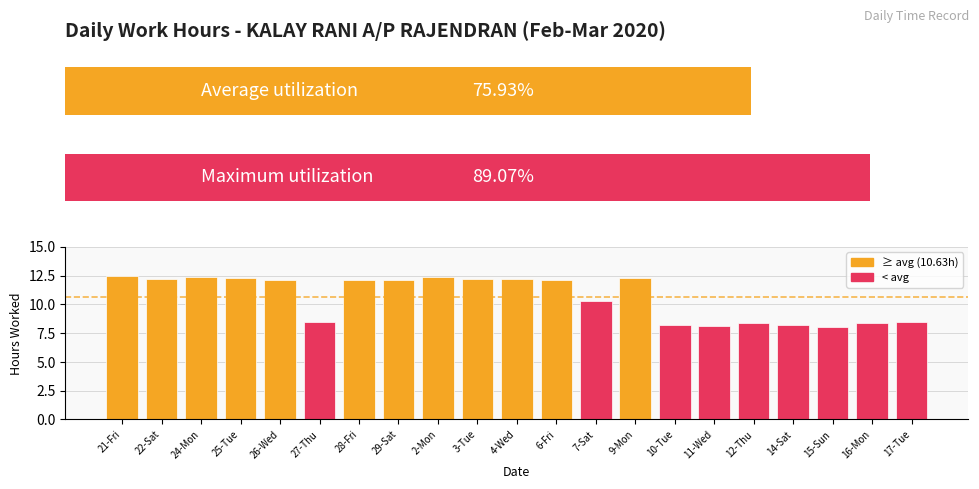

Reading left to right, list all the values displayed in this chart.

12.5	12.2	12.3	12.2	12.1	8.4	12.1	12.1	12.3	12.2	12.2	12.1	10.3	12.3	8.2	8.2	8.4	8.2	8.1	8.4	8.4